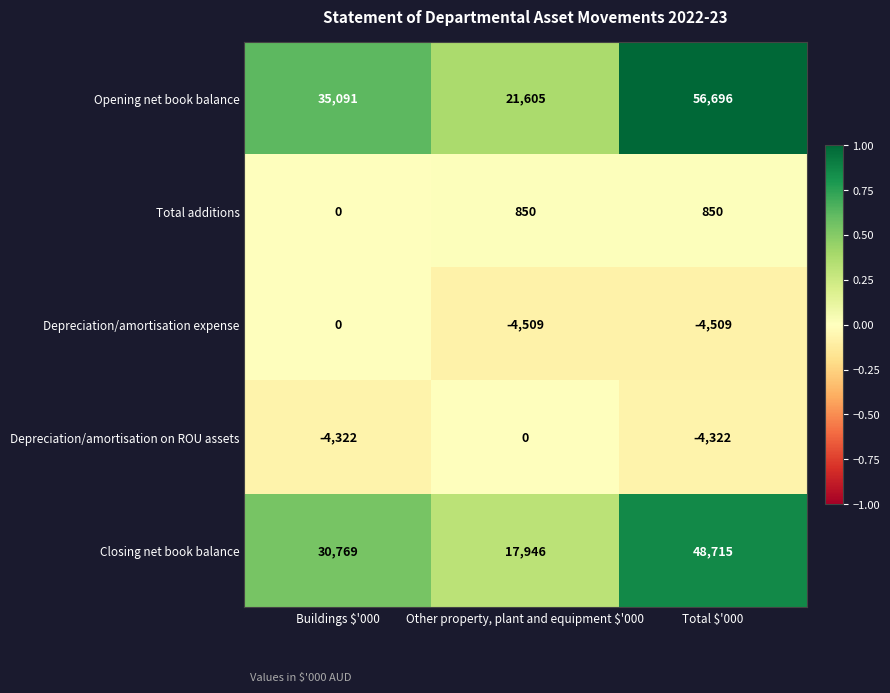

What is the highest value of the Opening net book balance series?

56696